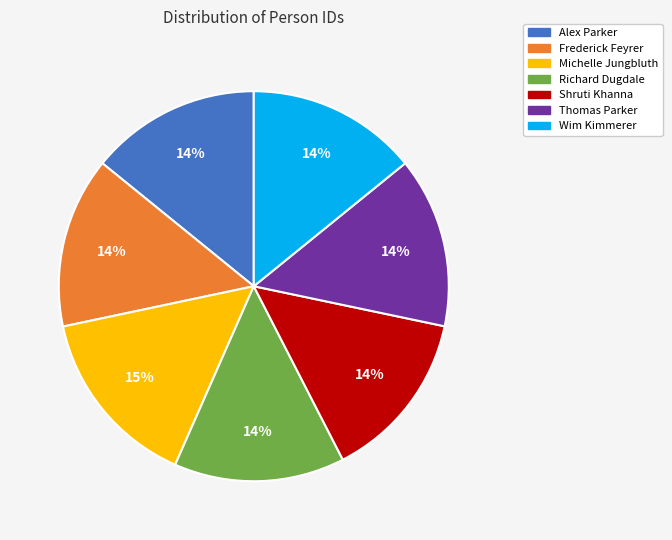

Do Frederick Feyrer and Michelle Jungbluth together represent more than half of the pie?

No